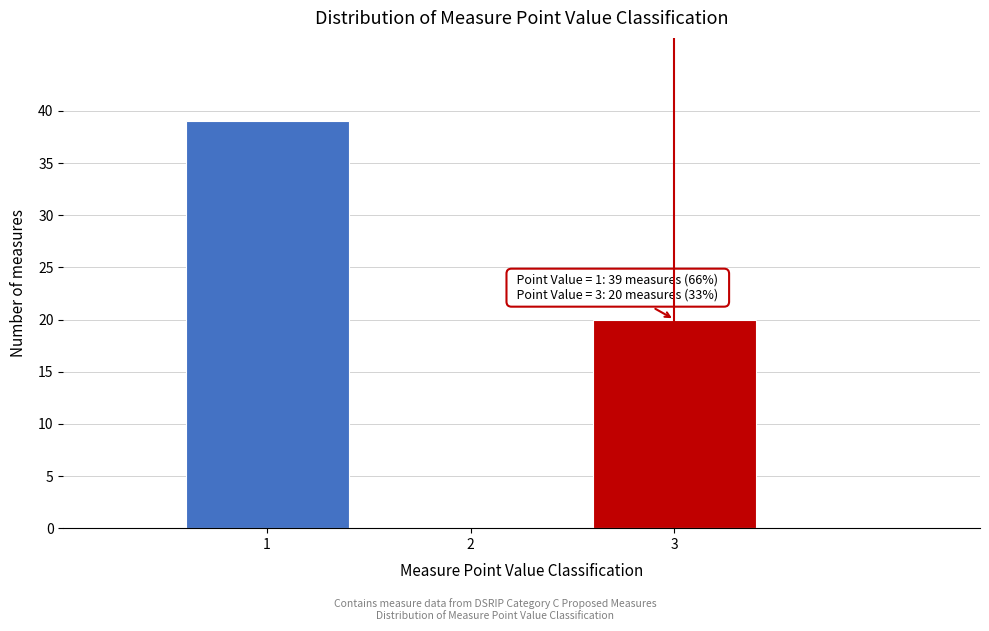

Reading left to right, what are all the values shown in this chart?

1=39	2=0	3=20